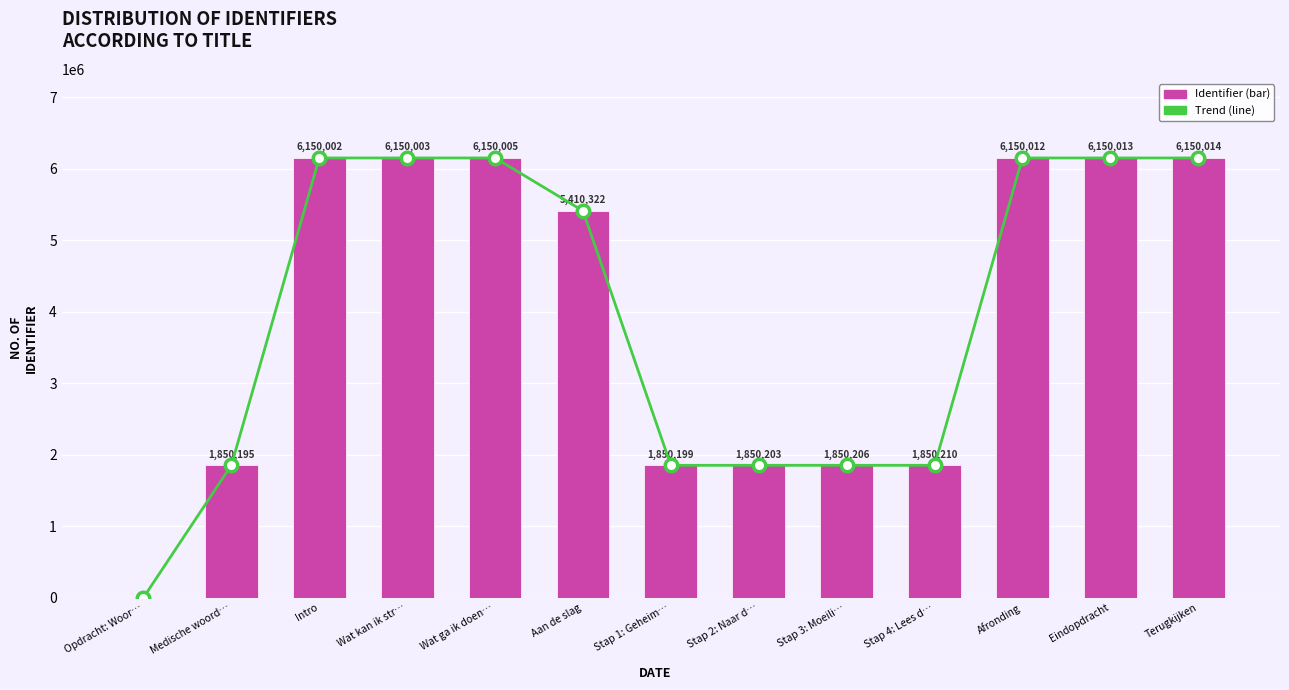

What is the label of the 7th bar from the left?

Stap 1: Geheim…